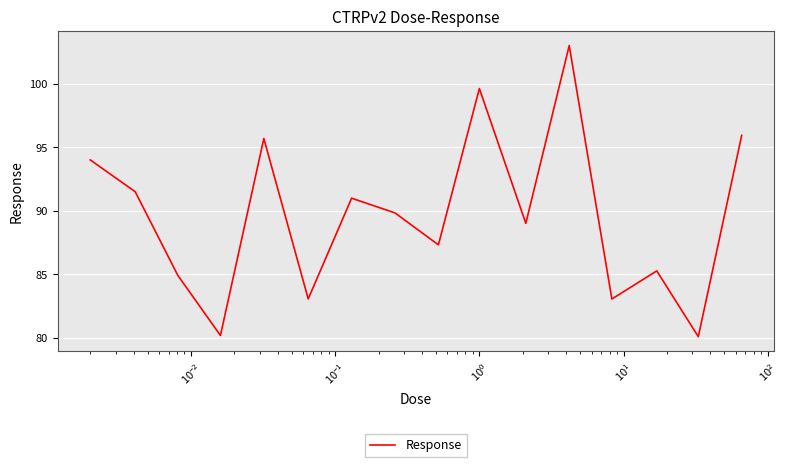

What is the maximum value shown in the chart?

103.0